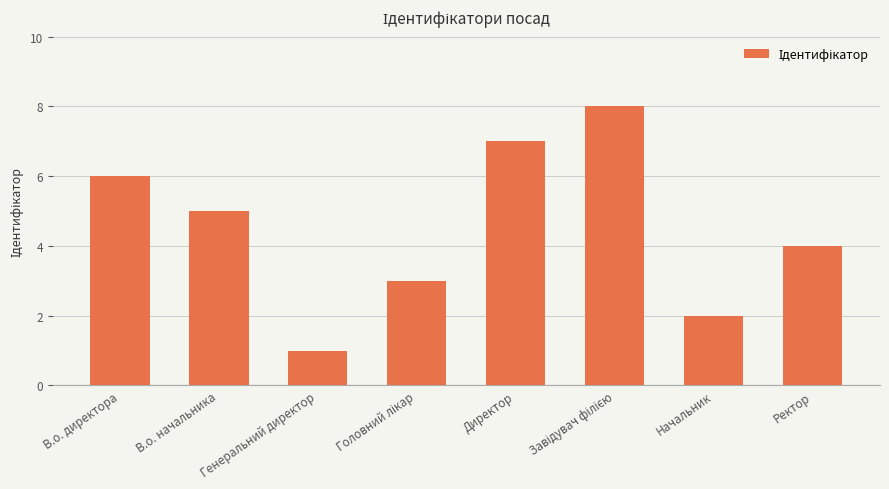

Which category has the lowest value across all series?

Генеральний директор